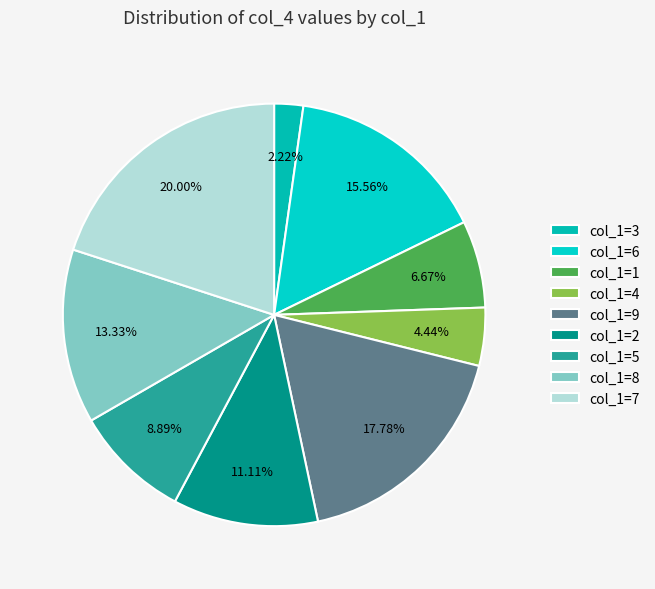

Which slice is the smallest?

col_1=3